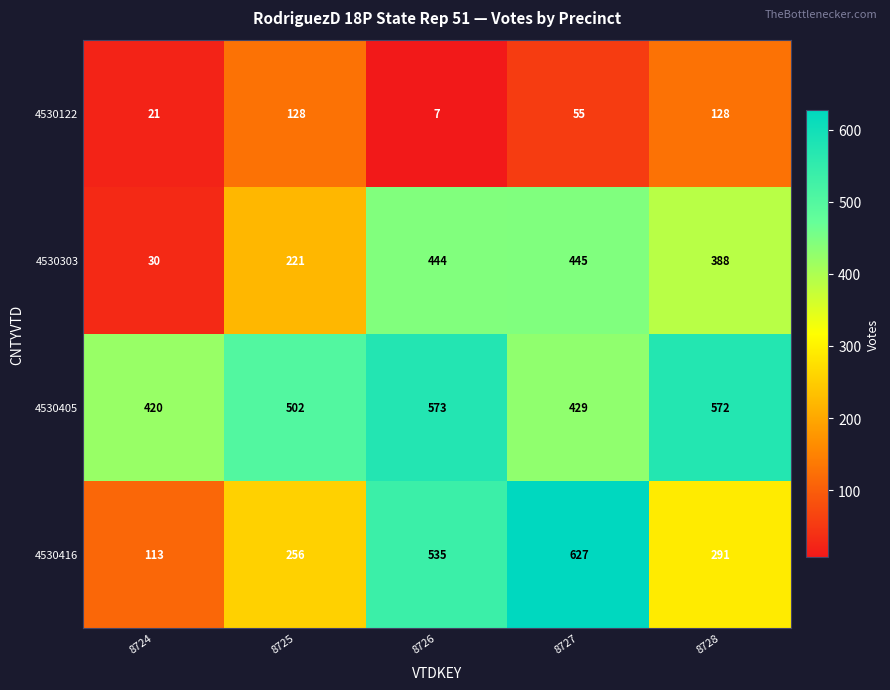

What is the difference between the highest and lowest values at 8724?

399